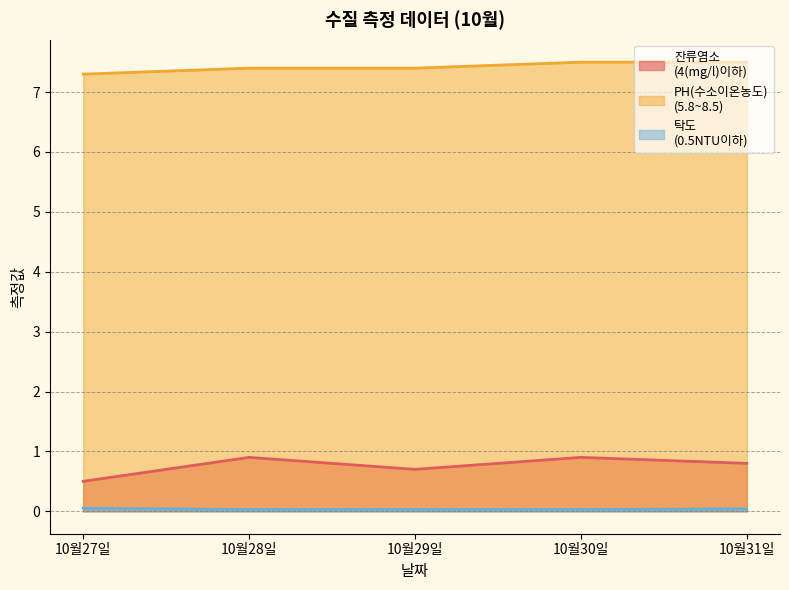

How many series are shown in this chart?

3